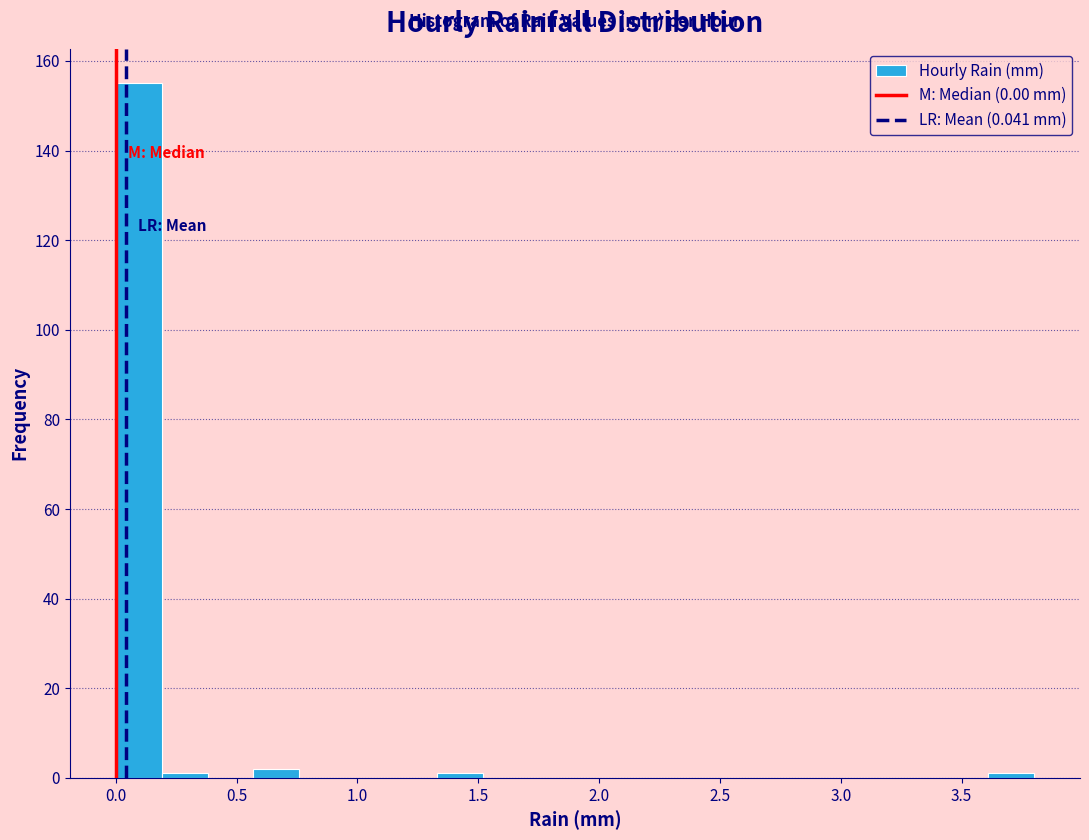

Read against the x-axis, roughly where is the centre of the tallest bar?

0.10